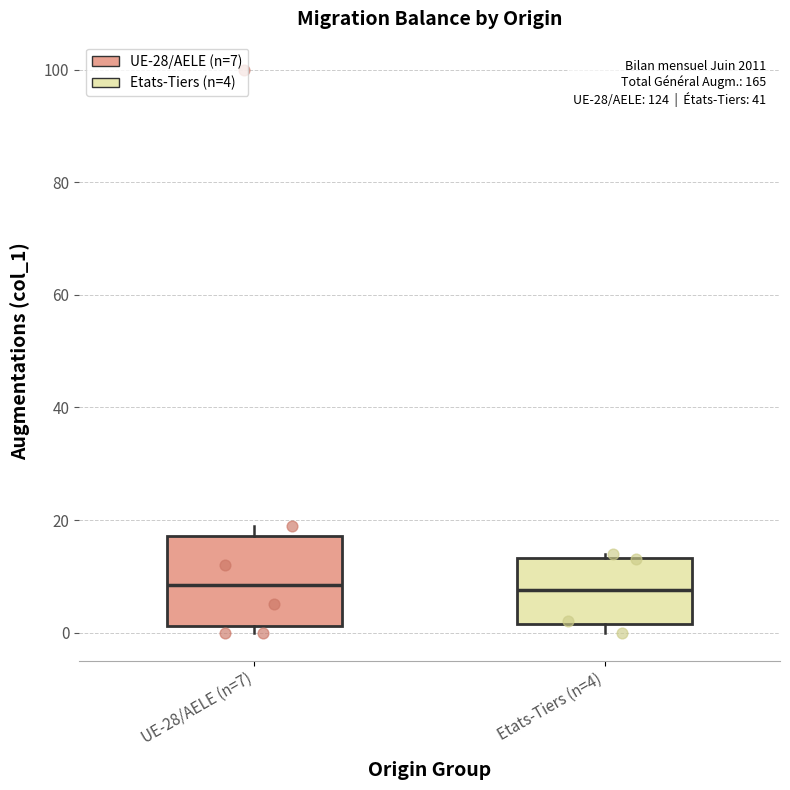

Reading left to right, transcribe this box plot: for each box, give where its median line is, the range the box spans, and where its two whiskers end, as read against the y-axis. The values are not printed on the chart, so give them approximately, as read against the axis.

UE-28/AELE (n=7): median 8, box 2 to 18, whiskers 0 to 20
Etats-Tiers (n=4): median 8, box 2 to 14, whiskers 0 to 14 (just above the box's upper edge)